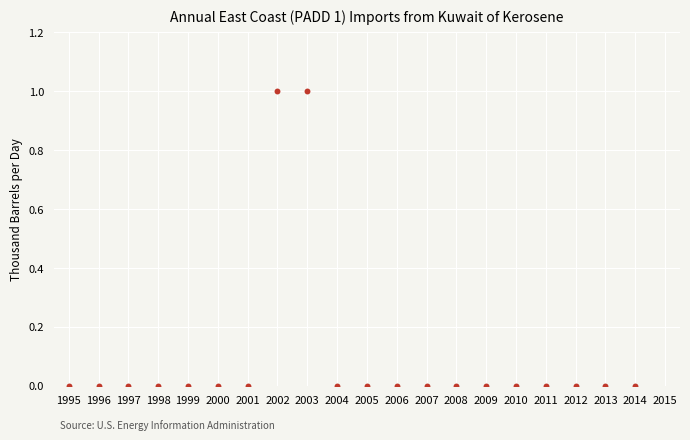

What is the range of X values (max minus min)?

19